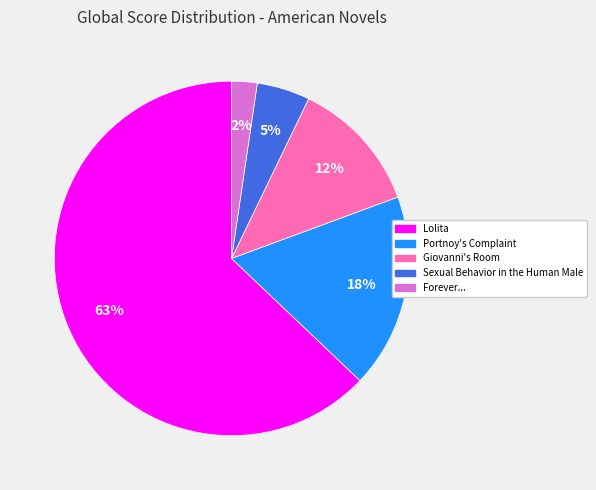

To the nearest percent, what is the average slice percentage?

20%